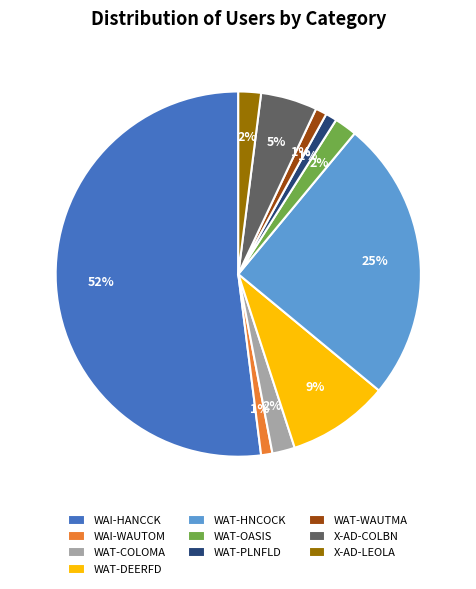

Does WAI-HANCCK represent more than half of the total?

Yes